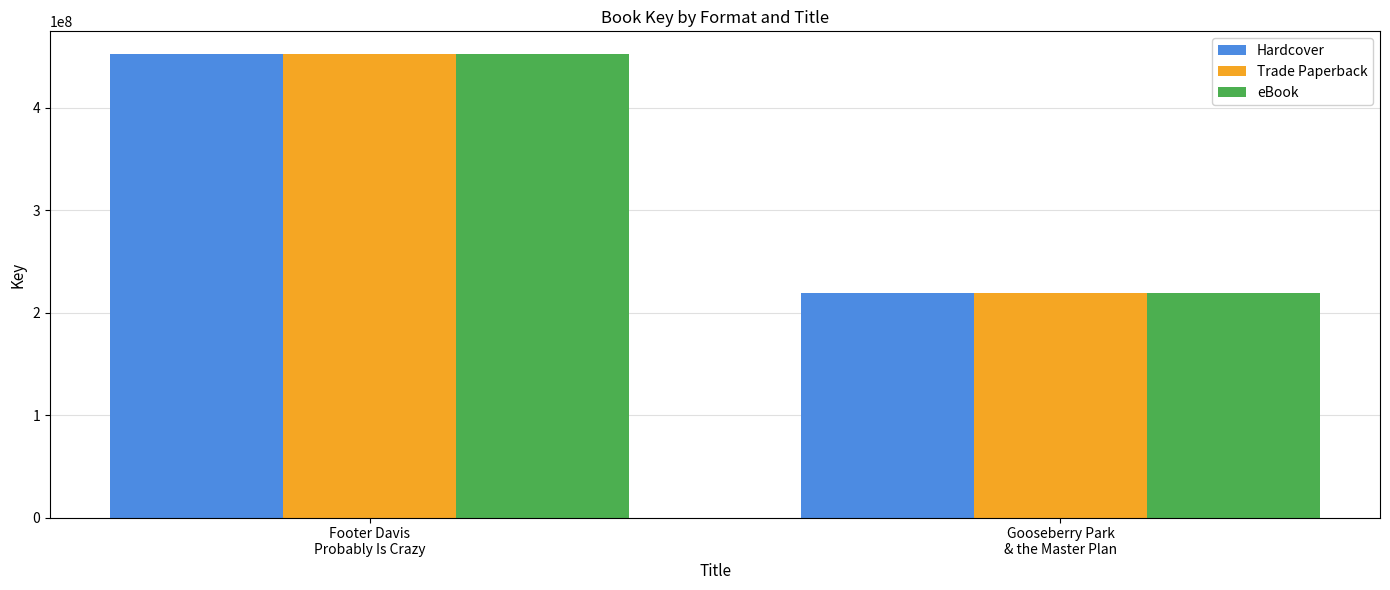

Which category has the highest value across all series?

Footer Davis
Probably Is Crazy